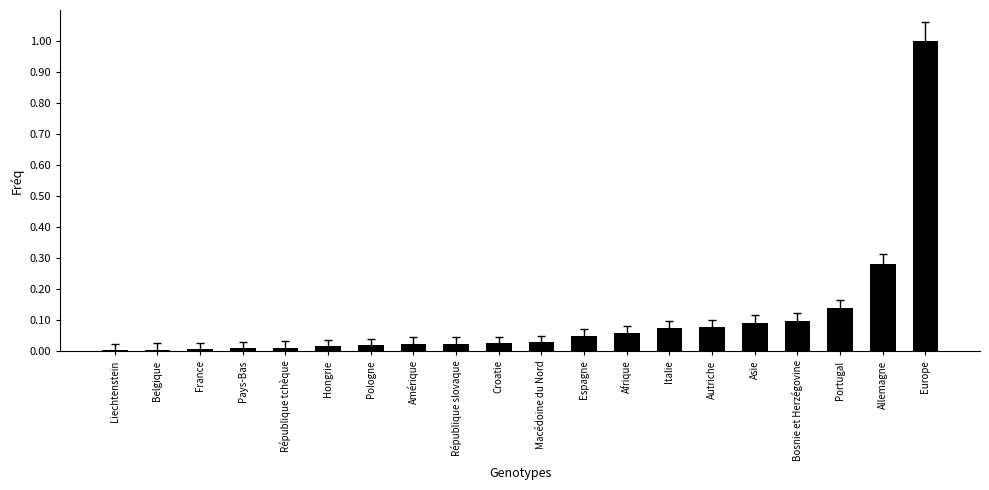

What is the label of the 18th bar from the right?

France